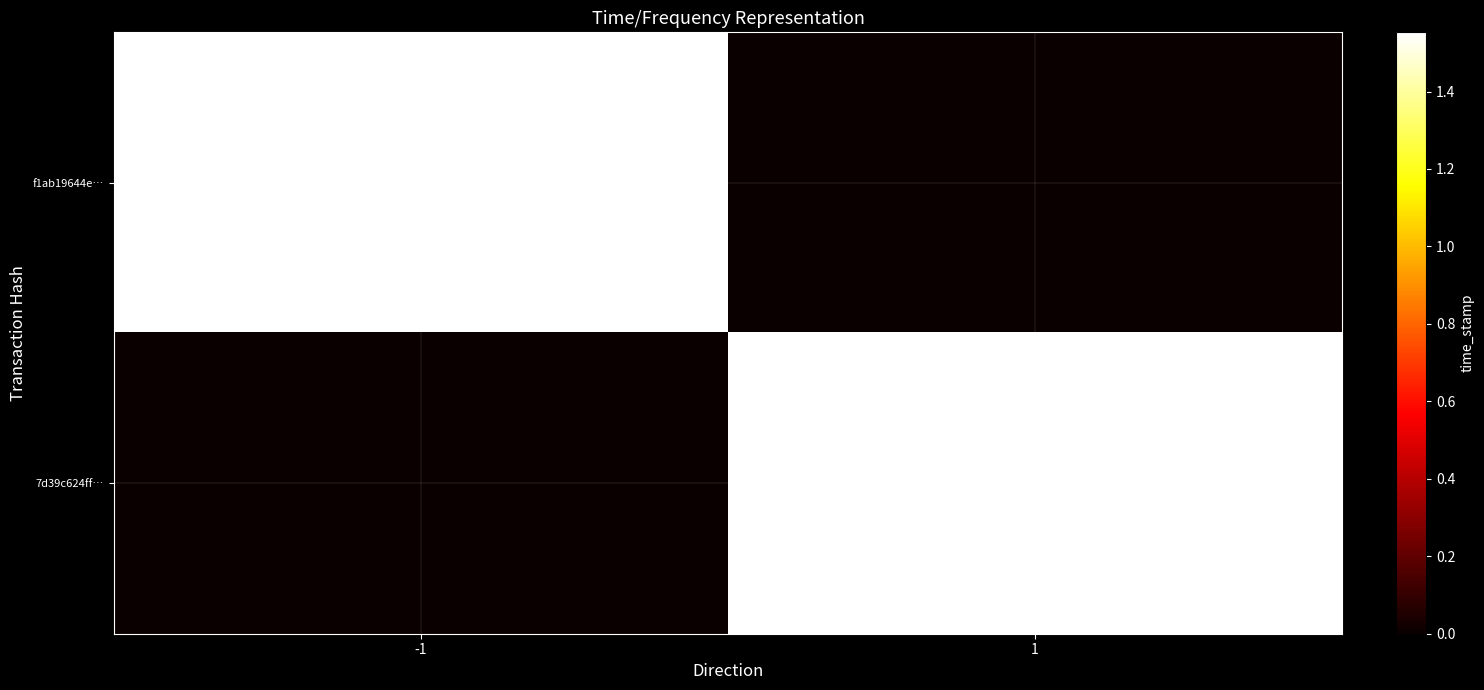

What is the spread (max minus min) of values at -1?

1552766803